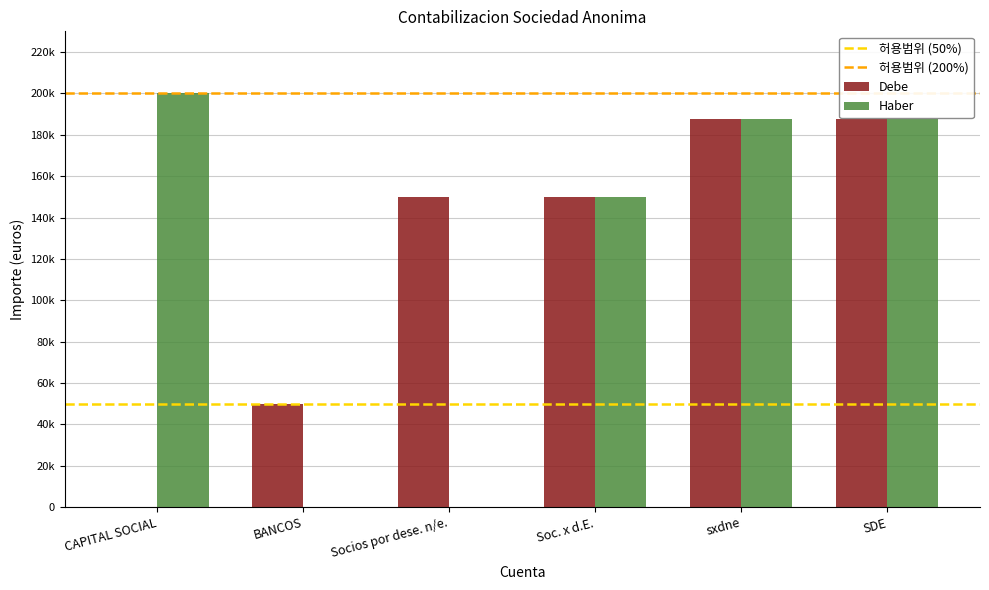

The value of Debe at Socios por dese. n/e. is 95404. True or false?

False